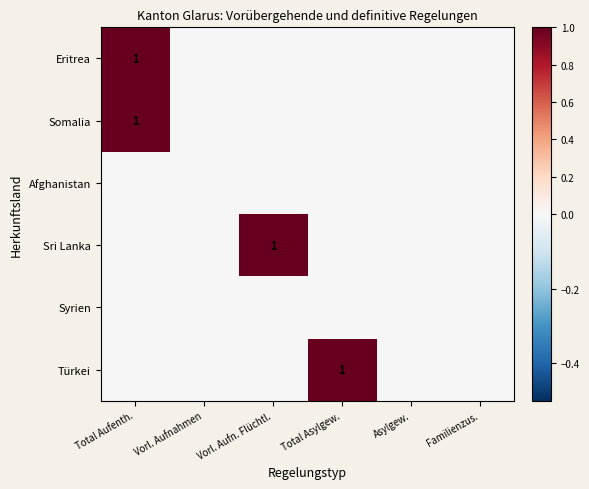

How many series are shown in this chart?

6